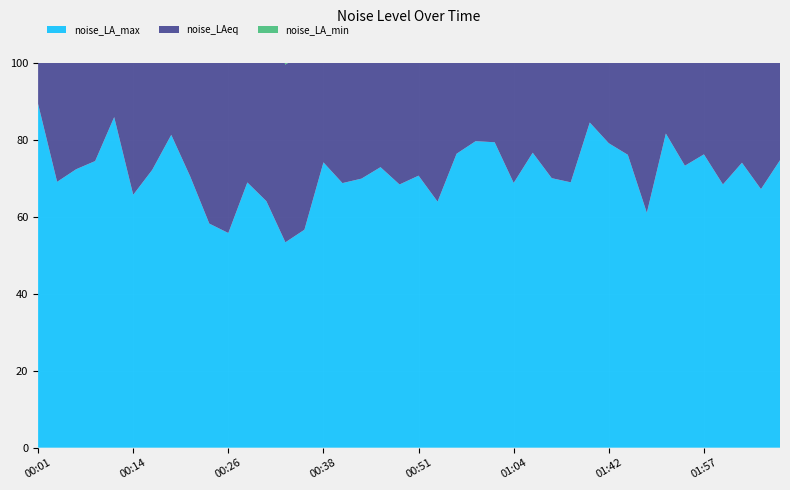

Reading right to left, extract all data points from this chart.

noise_LA_max: 02:07=74.7	02:05=67.2	02:02=74.0	02:00=68.4	01:57=76.2	01:54=73.2	01:52=81.6	01:49=61.0	01:47=76.1	01:42=79.1	01:39=84.5	01:30=68.9	01:08=70.0	01:06=76.6	01:04=68.8	01:01=79.3	00:58=79.6	00:56=76.3	00:53=63.9	00:51=70.7	00:48=68.4	00:46=72.9	00:43=69.9	00:41=68.7	00:38=74.1	00:36=56.6	00:33=53.3	00:31=64.0	00:28=68.9	00:26=55.8	00:23=58.2	00:21=70.4	00:19=81.2	00:16=72.2	00:14=65.7	00:11=85.9	00:09=74.5	00:06=72.3	00:04=69.0	00:01=89.3
noise_LAeq: 02:07=58.1	02:05=47.0	02:02=57.3	02:00=47.6	01:57=49.6	01:54=49.8	01:52=65.9	01:49=47.2	01:47=47.2	01:42=53.4	01:39=49.7	01:30=45.1	01:08=50.0	01:06=48.3	01:04=48.0	01:01=49.2	00:58=49.3	00:56=47.6	00:53=46.6	00:51=47.4	00:48=46.6	00:46=46.9	00:43=46.7	00:41=46.6	00:38=47.4	00:36=46.1	00:33=46.2	00:31=47.5	00:28=48.0	00:26=46.8	00:23=48.0	00:21=50.1	00:19=49.7	00:16=55.5	00:14=48.2	00:11=53.5	00:09=47.5	00:06=55.9	00:04=46.8	00:01=55.1
noise_LA_min: 02:07=44.3	02:05=43.8	02:02=43.4	02:00=44.1	01:57=45.2	01:54=45.9	01:52=45.1	01:49=43.9	01:47=42.4	01:42=42.8	01:39=41.7	01:30=41.3	01:08=44.1	01:06=43.9	01:04=44.6	01:01=44.2	00:58=44.0	00:56=43.4	00:53=43.6	00:51=43.8	00:48=43.5	00:46=43.3	00:43=42.8	00:41=42.8	00:38=42.8	00:36=42.9	00:33=43.0	00:31=43.8	00:28=44.6	00:26=43.6	00:23=44.7	00:21=45.7	00:19=43.2	00:16=44.0	00:14=43.9	00:11=45.7	00:09=43.3	00:06=43.2	00:04=43.2	00:01=44.4